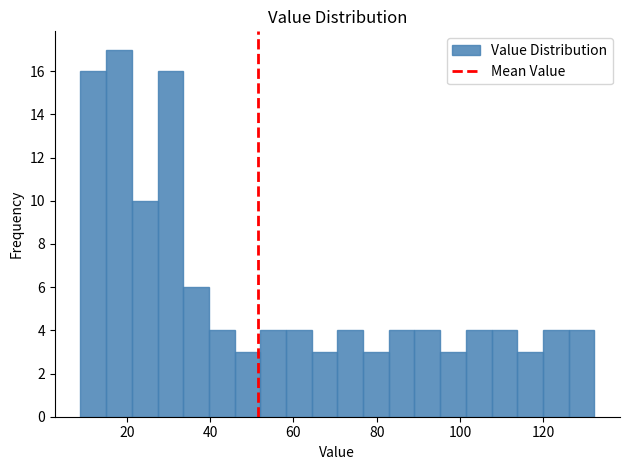

Read against the x-axis, roughly where is the centre of the tallest bar?

18